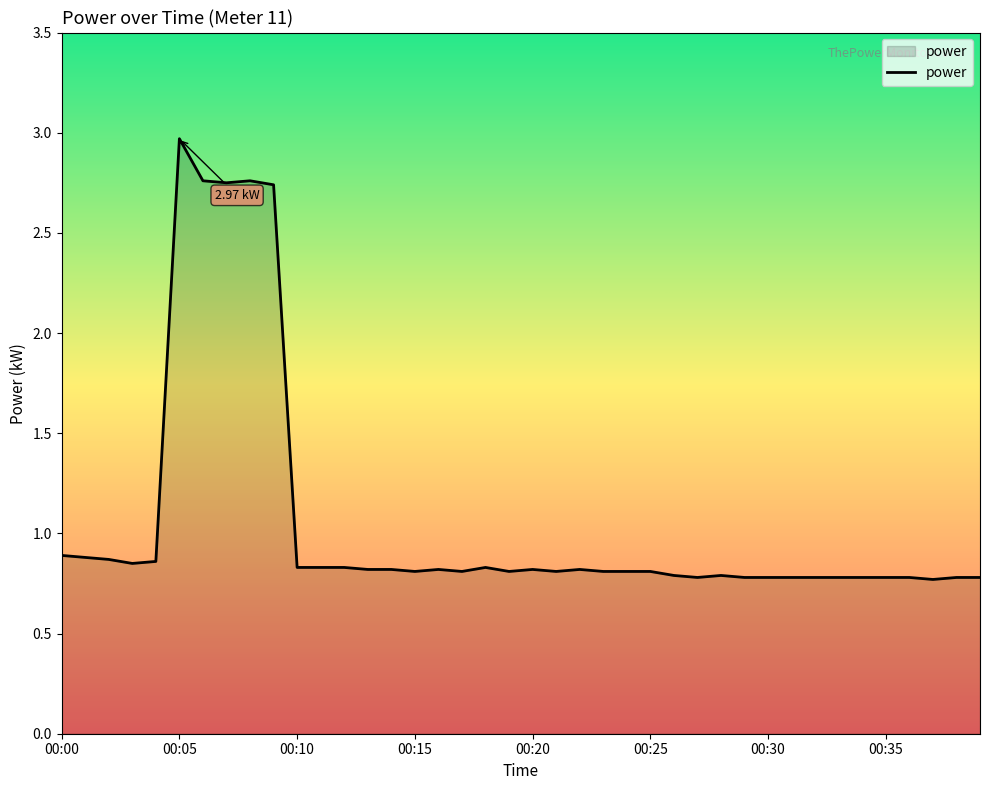

Does the chart have visible grid lines?

No